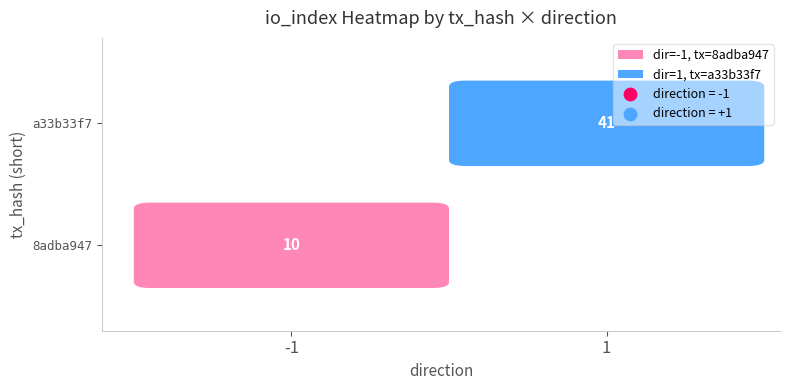

What is the greatest value displayed?

41